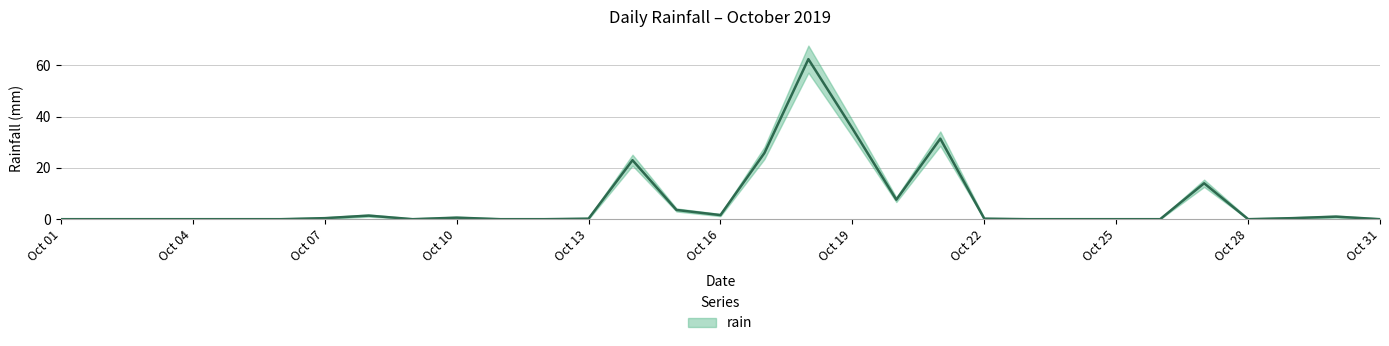

What is the difference between the maximum and minimum values?

62.4